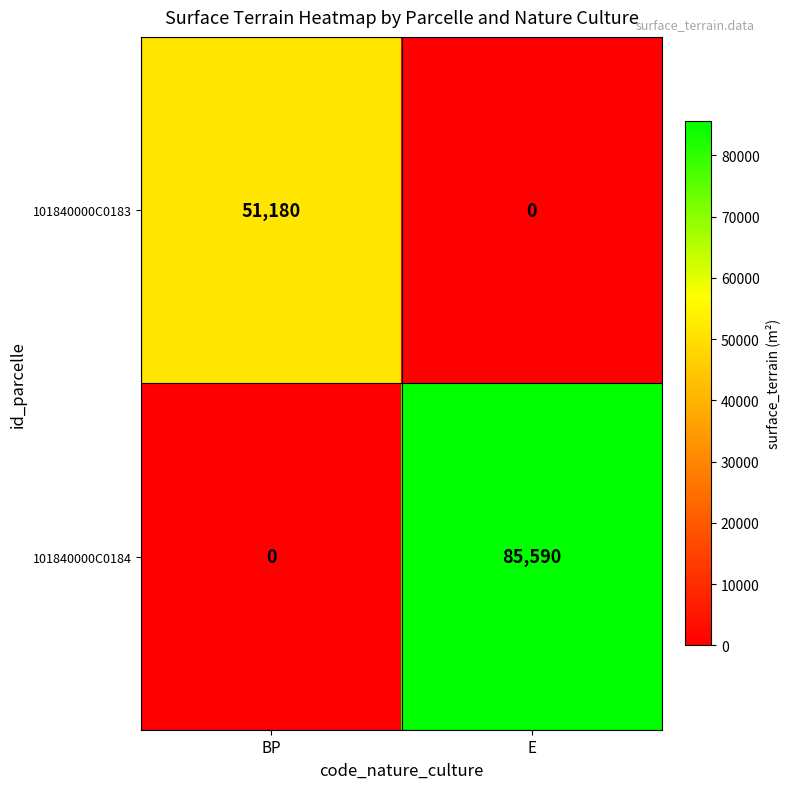

What value does the 101840000C0184 series have at E, to the nearest 100?

85600